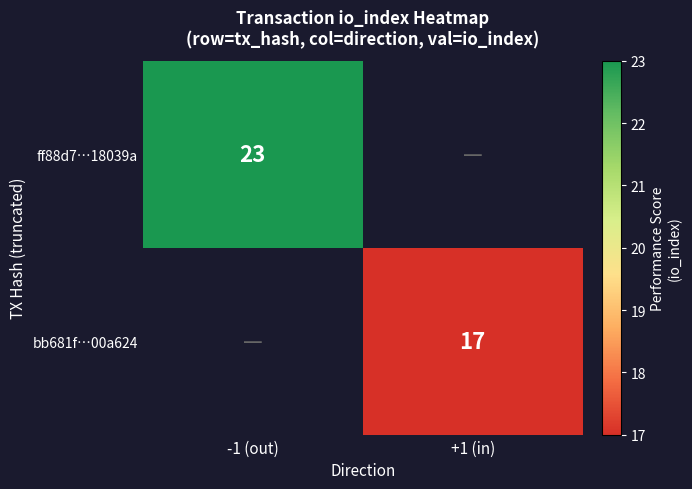

How many data points does each series have?

2